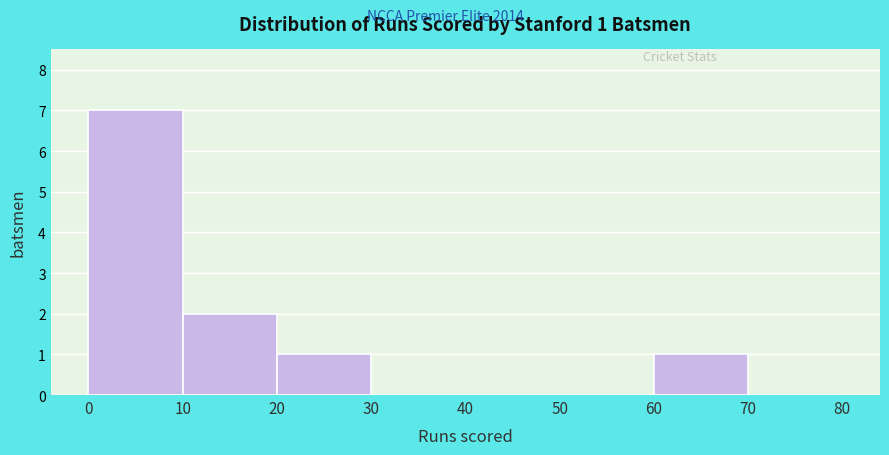

Which range on the x-axis has the tallest bar?

0 to 10